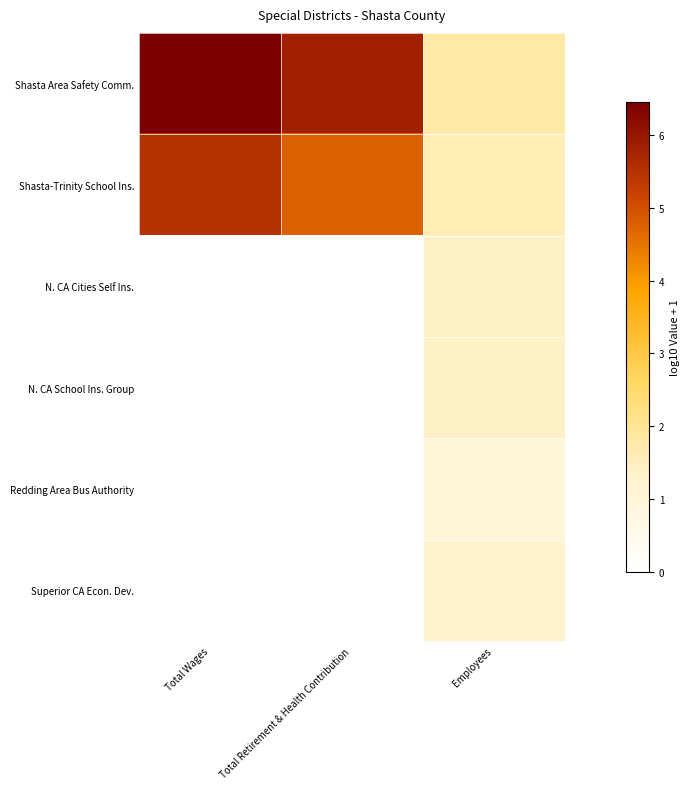

Between Total Wages and Total Retirement & Health Contribution, which series saw the biggest shift?

Shasta-Trinity School Ins.